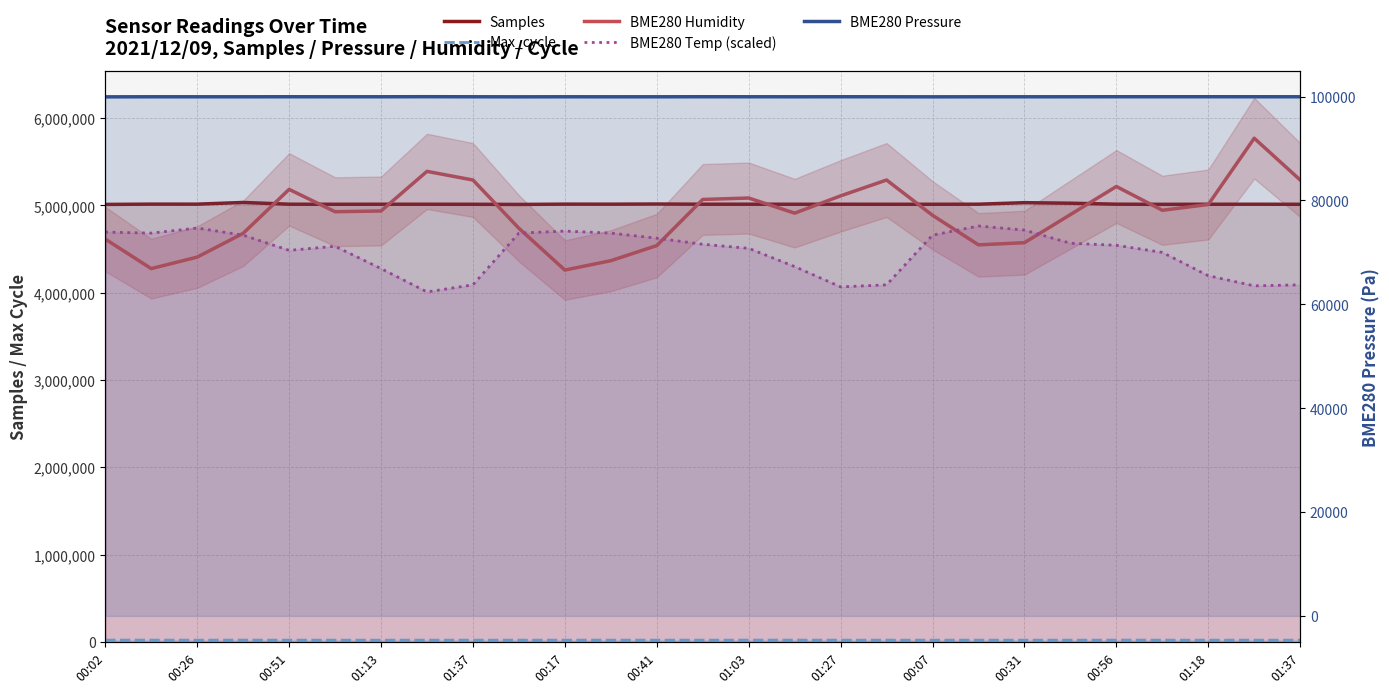

How many categories are shown in the chart?

27